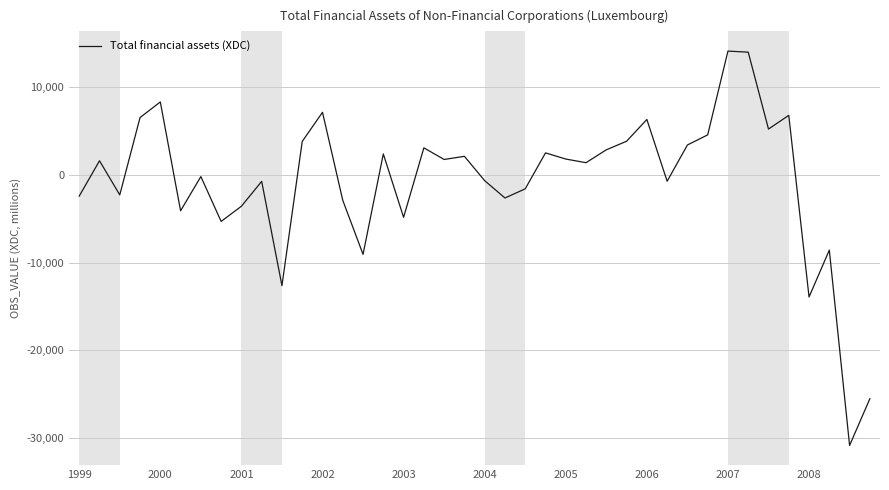

What is the greatest value displayed?

14151.8